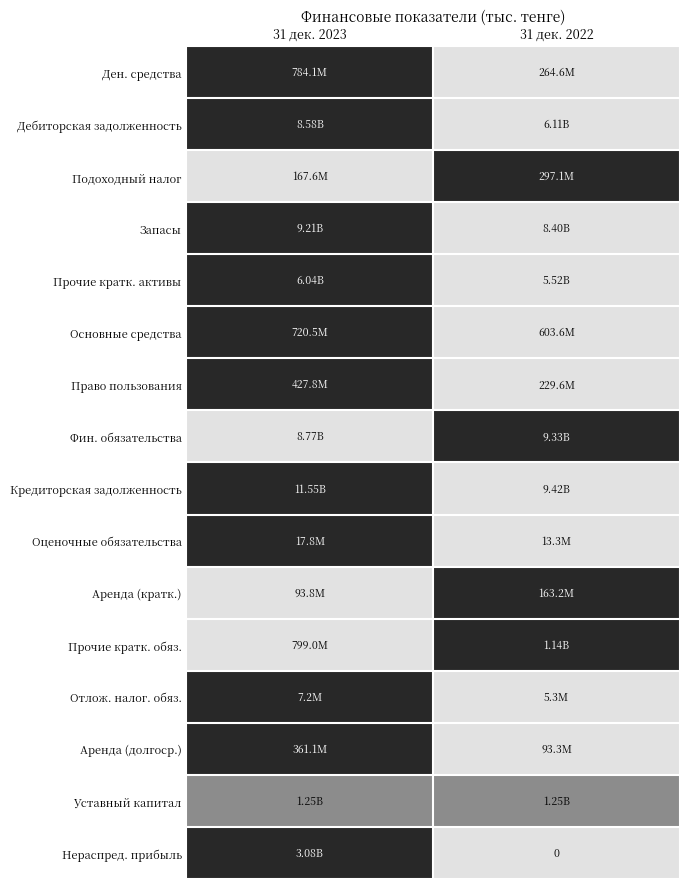

Count the number of categories in the chart.

2